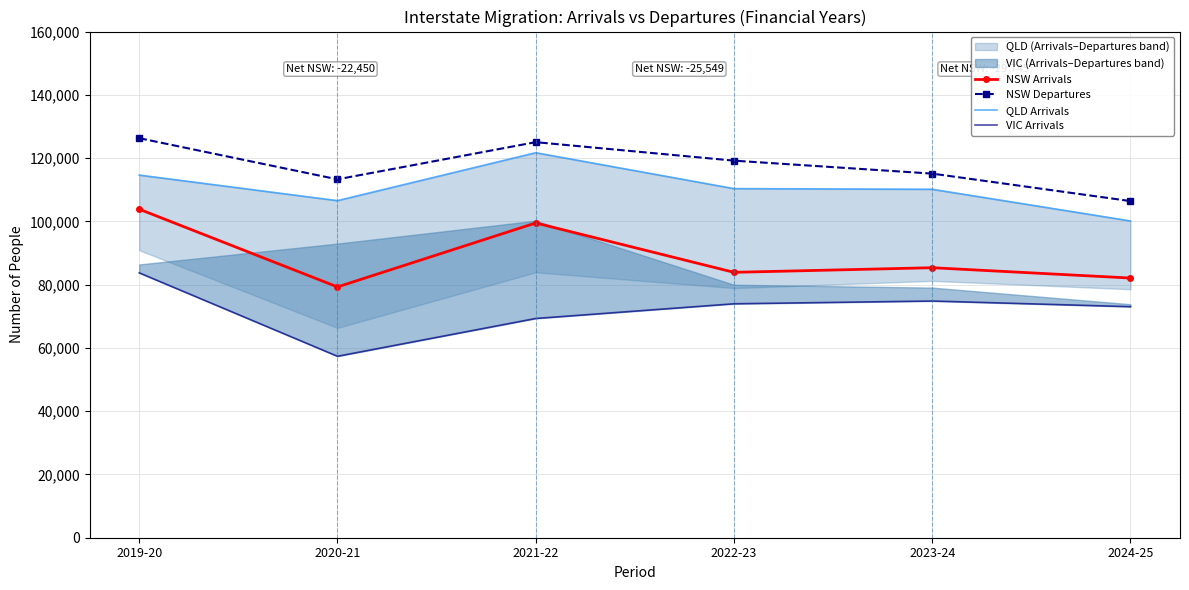

What is the value of the QLD Arrivals point at the 4th from the left?

110352